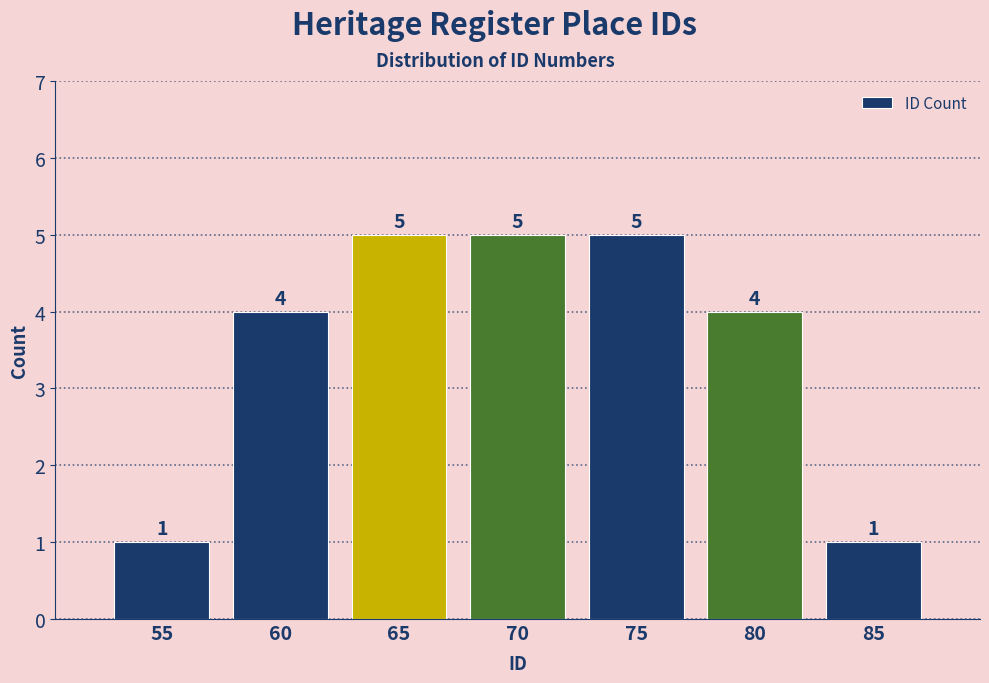

Reading left to right, what are all the values shown in this chart?

55=1	60=4	65=5	70=5	75=5	80=4	85=1